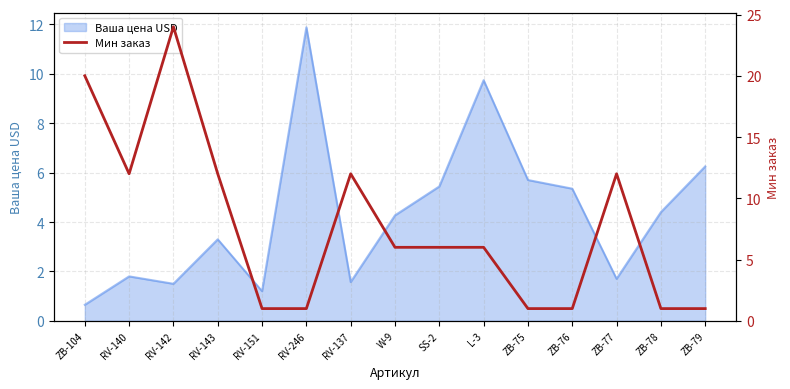

What position from the right is RV-137?

9